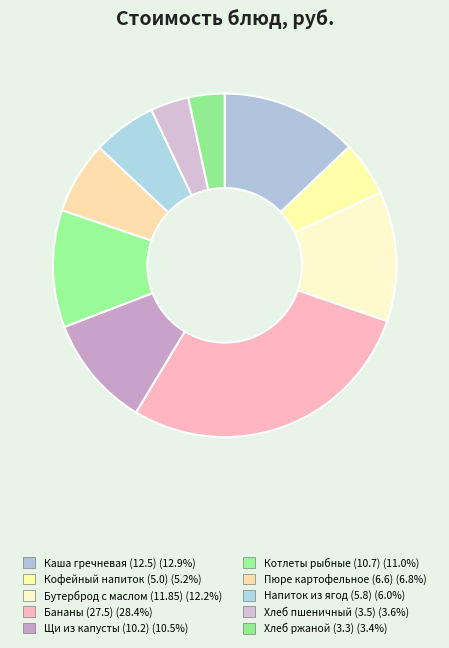

Which slice is the smallest?

хлеб ржаной